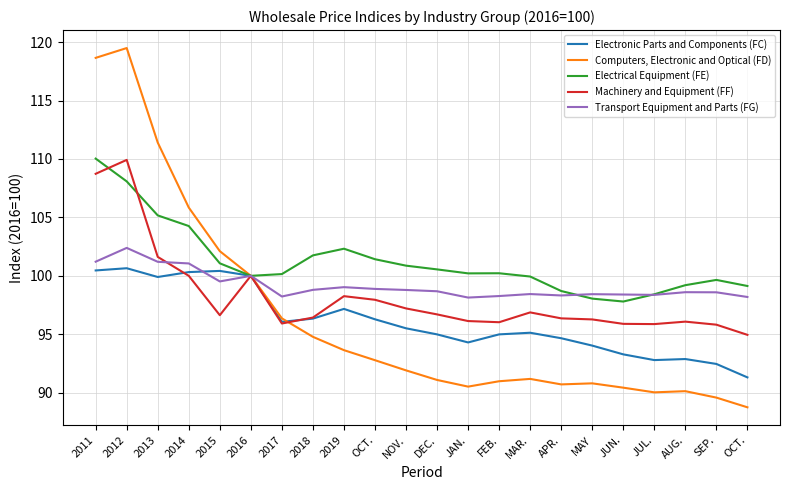

Which series has the widest spread of values?

Computers, Electronic and Optical (FD)